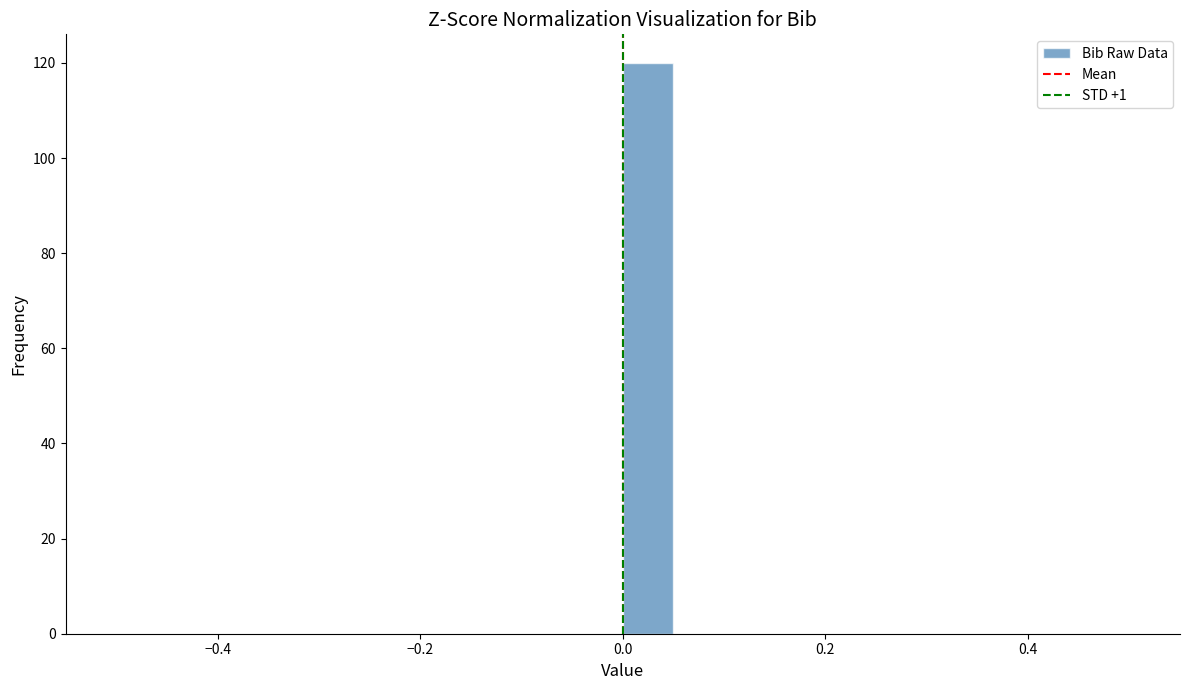

Read against the x-axis, roughly where is the centre of the tallest bar?

0.02